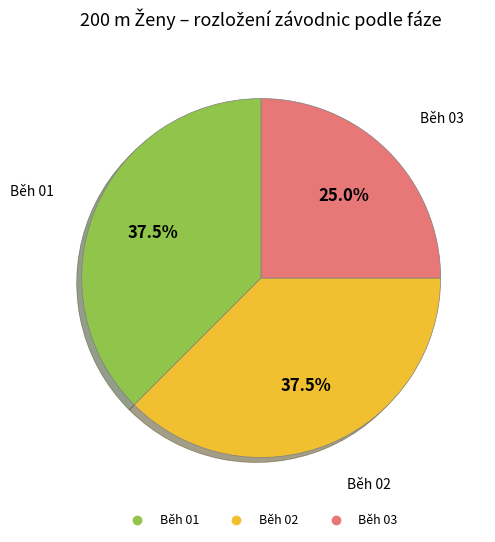

Which category has the smallest portion of the pie?

Běh 03